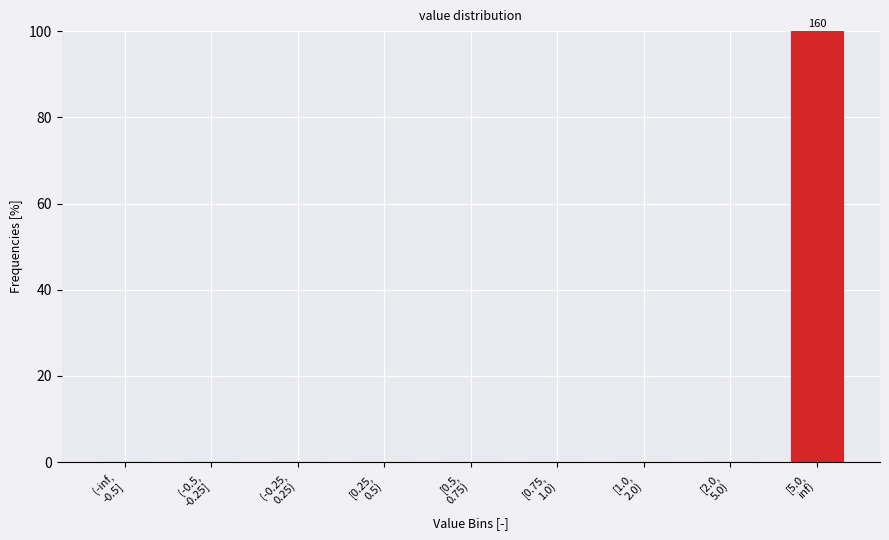

What is the greatest value displayed?

100